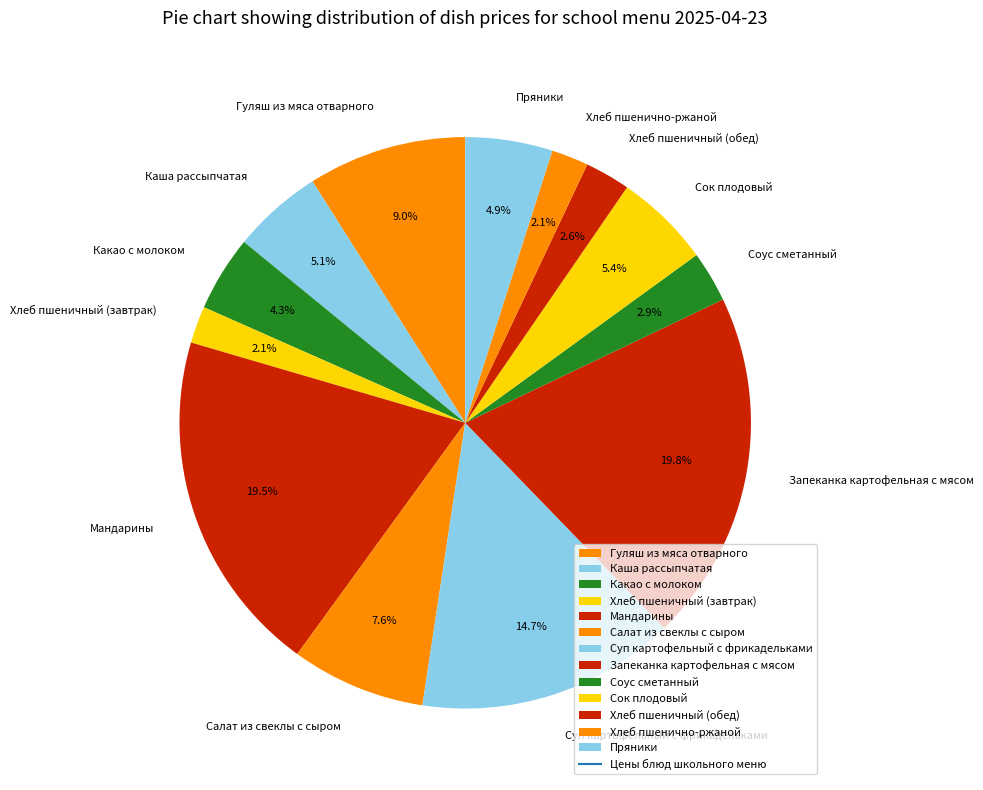

Approximately how many times larger is the value at Хлеб пшенично-ржаной compared to Хлеб пшеничный (завтрак)?

1.0